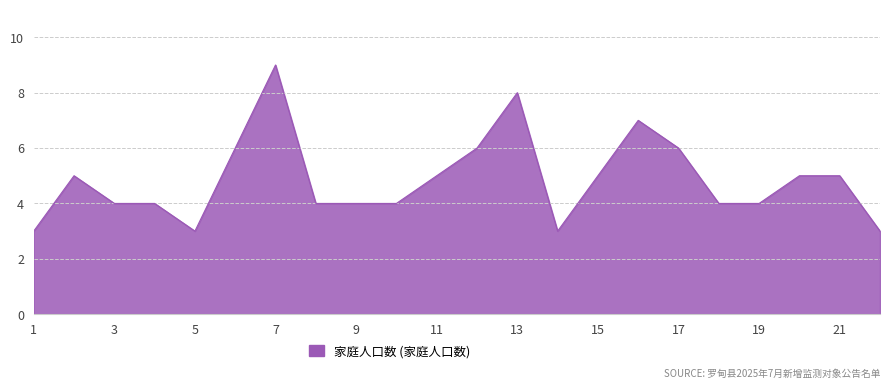

What is the difference between the maximum and minimum values?

6